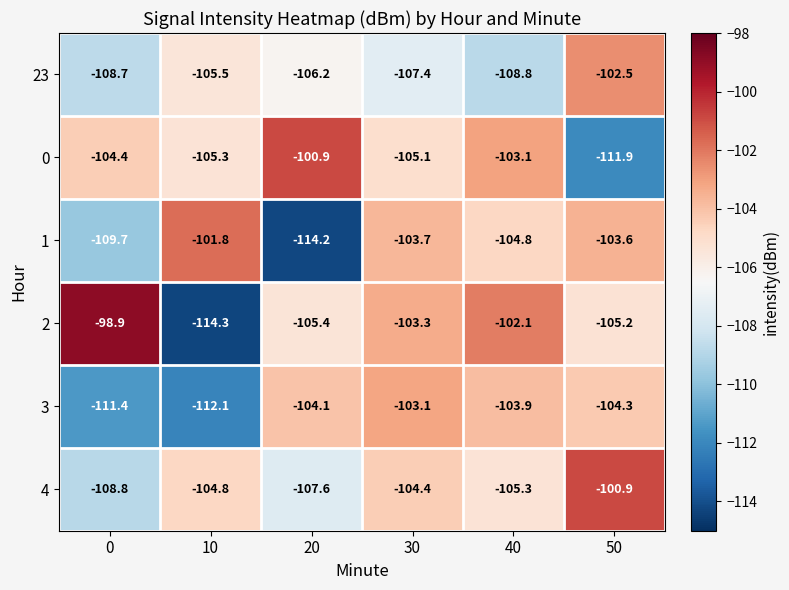

How many series are shown in this chart?

6